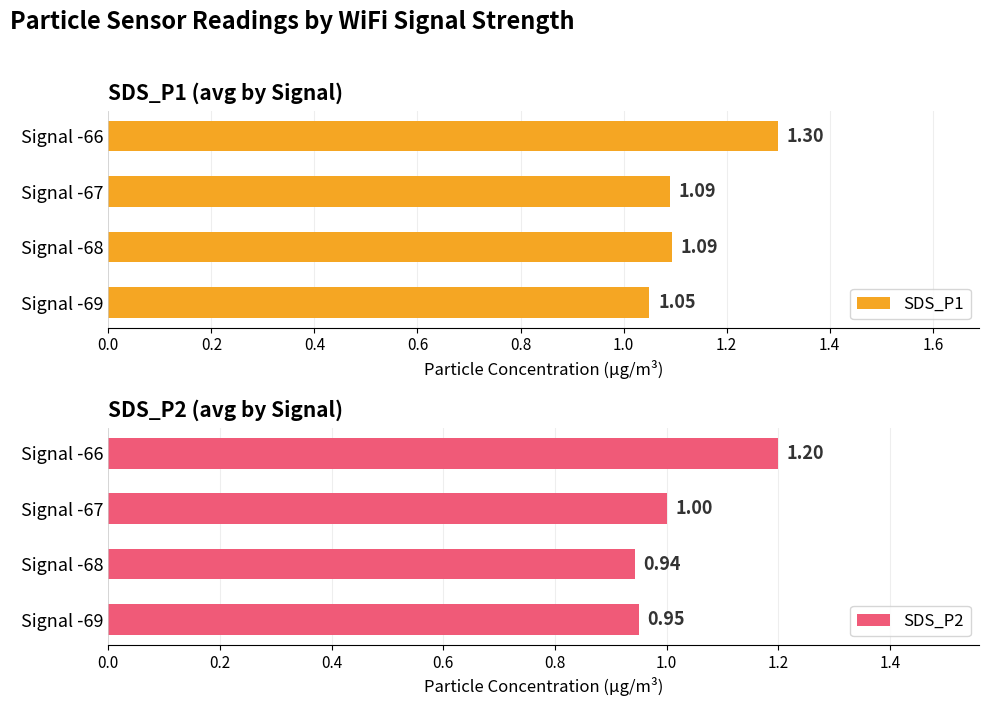

Reading left to right, what are all the values shown in this chart?

SDS_P1: 1.1	1.1	1.1	1.3
SDS_P2: 0.9	0.9	1.0	1.2